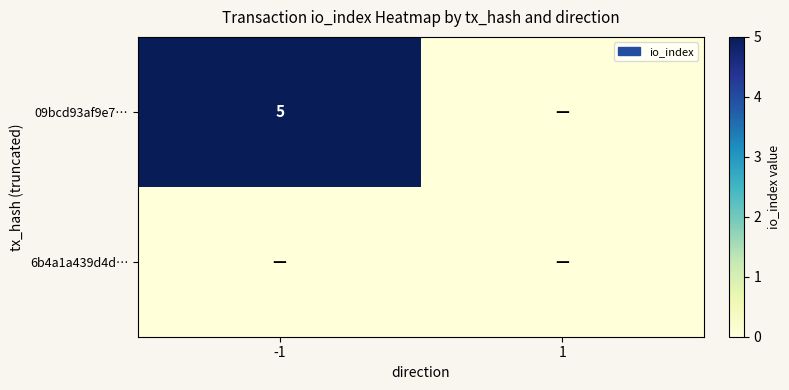

Which category has the highest value across all series?

-1